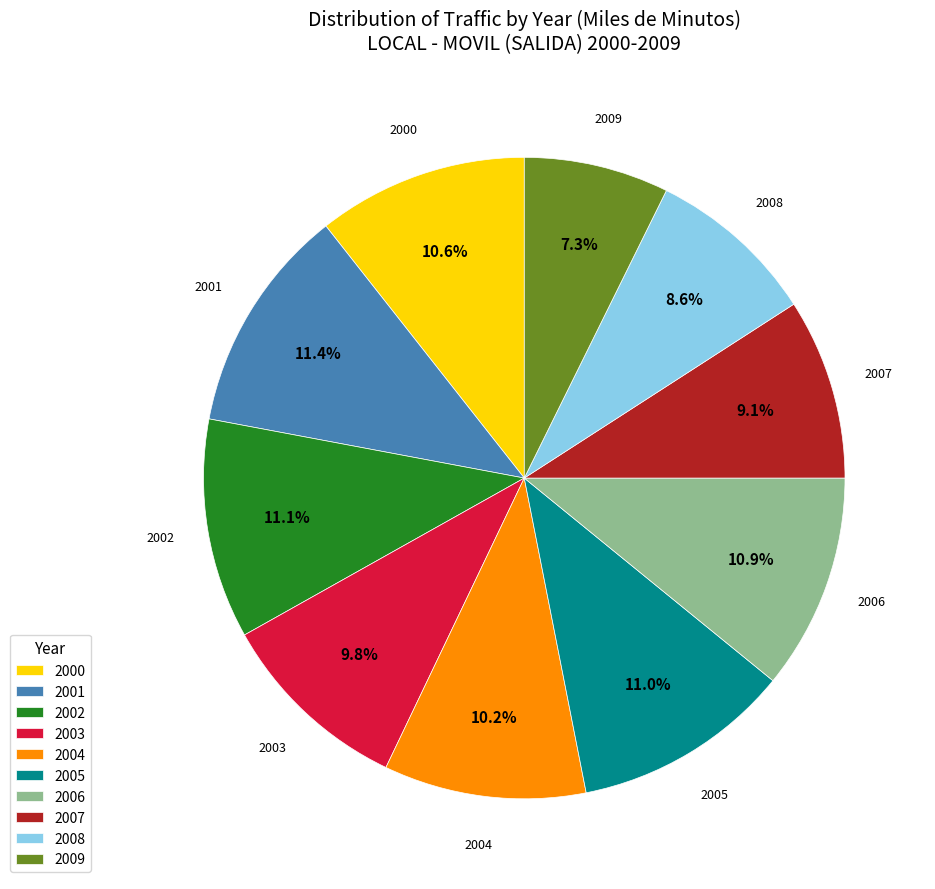

Which slice is the smallest?

2009